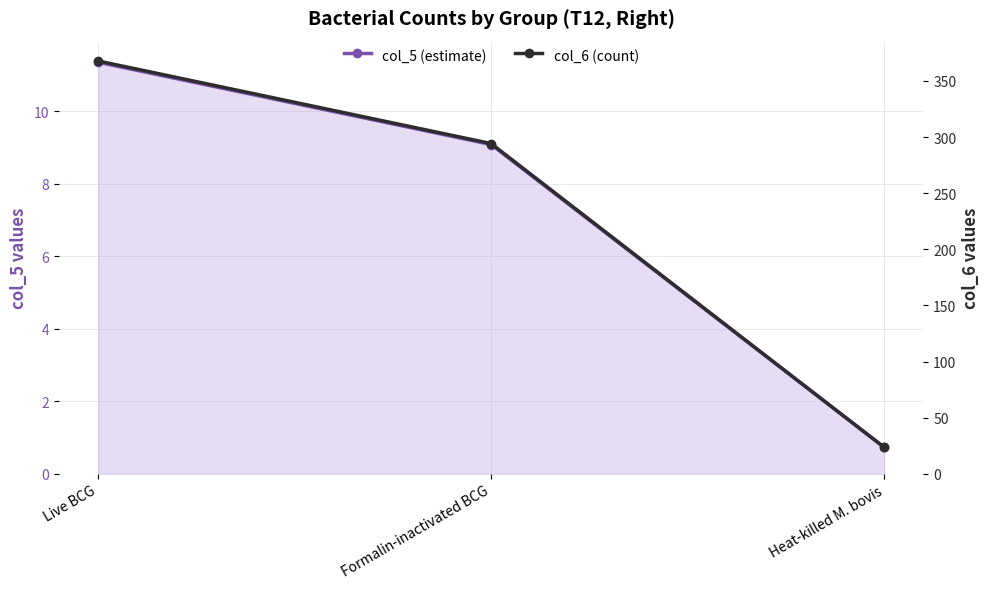

What is the sum of the col_6 (count) values at Heat-killed M. bovis and Live BCG?

391.4